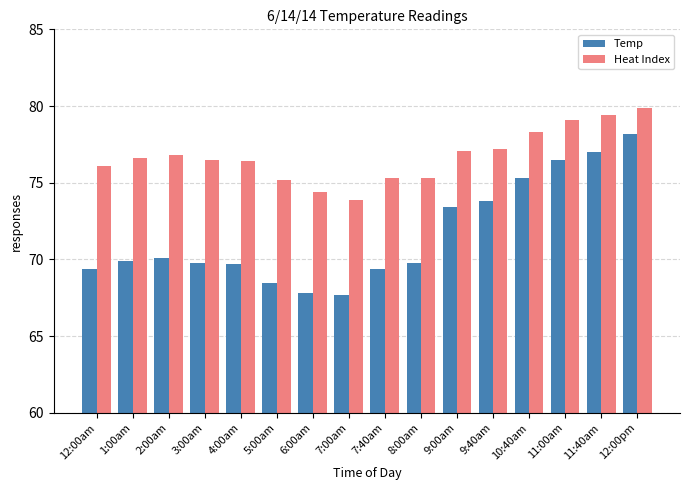

The Heat Index series shows 125.9 at 4:00am. True or false?

False